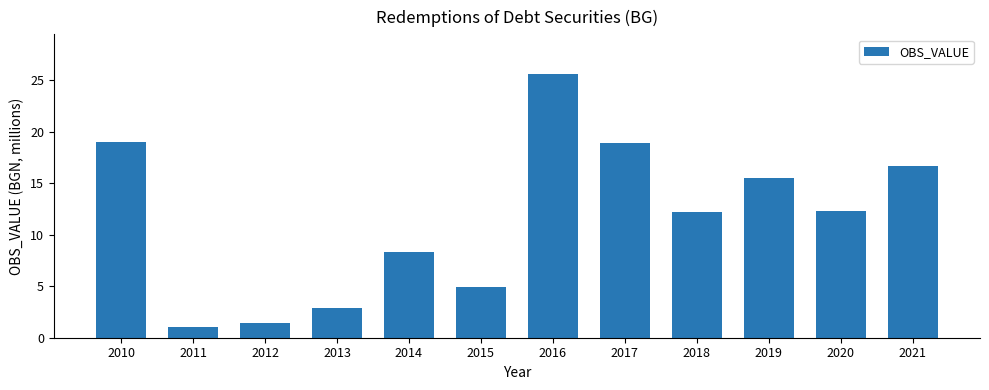

Is it true that the value at 2021 is 24.2?

False